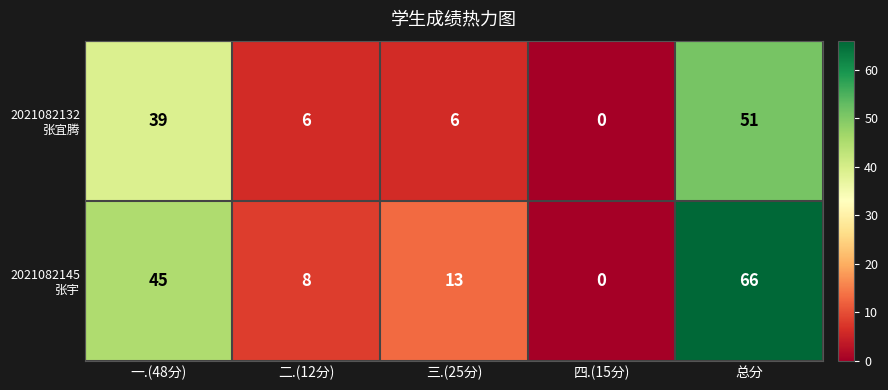

What is the greatest value displayed?

66